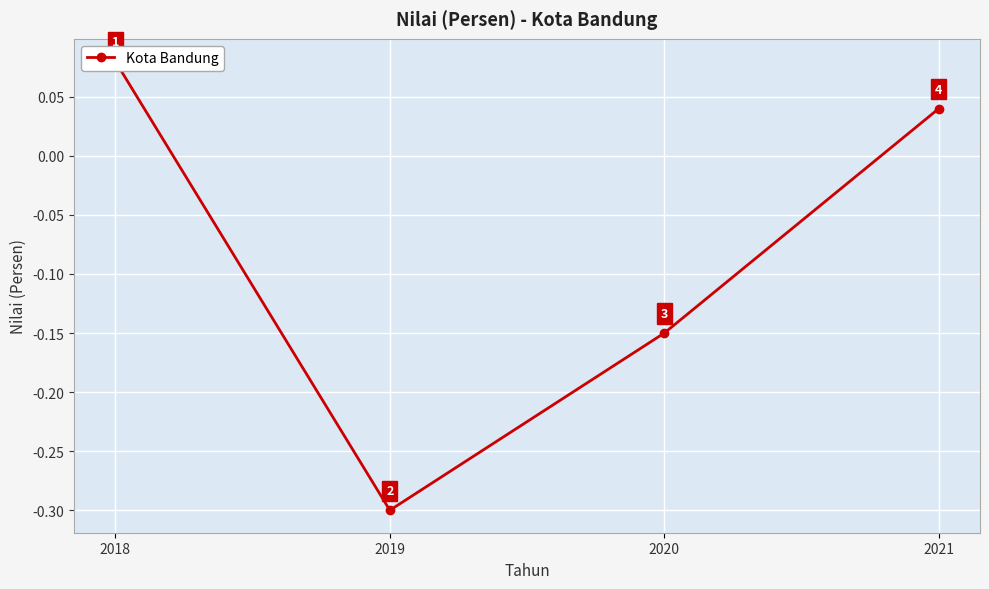

What is the value of the 2nd point from the left?

-0.3